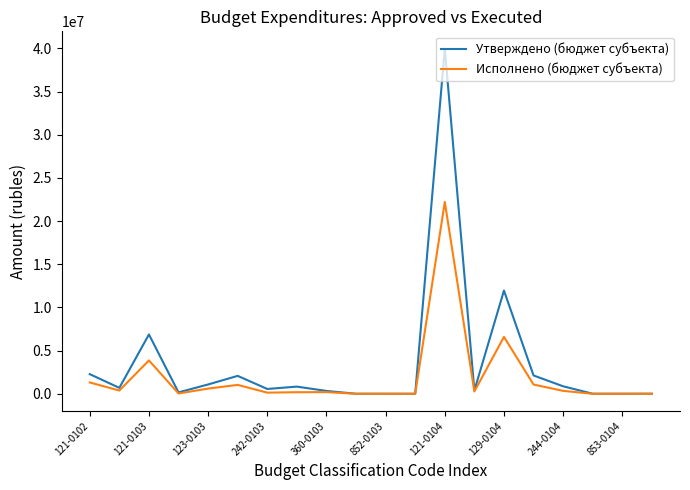

How many categories are shown in the chart?

20